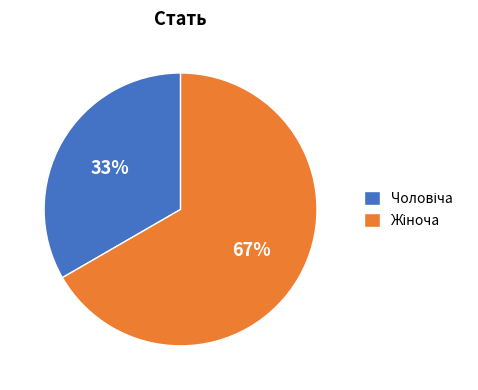

To the nearest percent, what is the average slice percentage?

50%